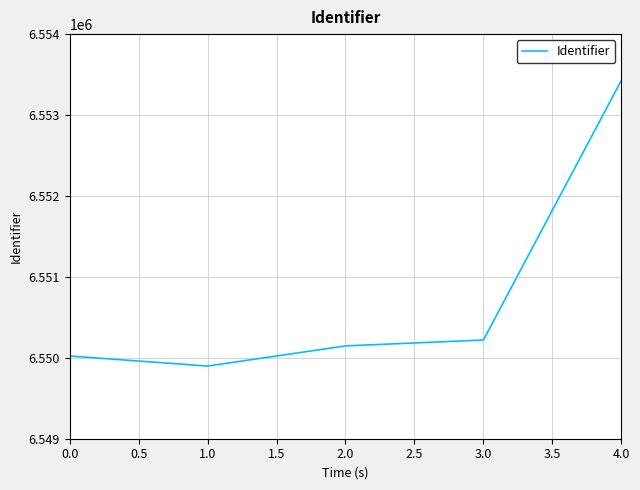

What is the minimum value shown in the chart?

6549898